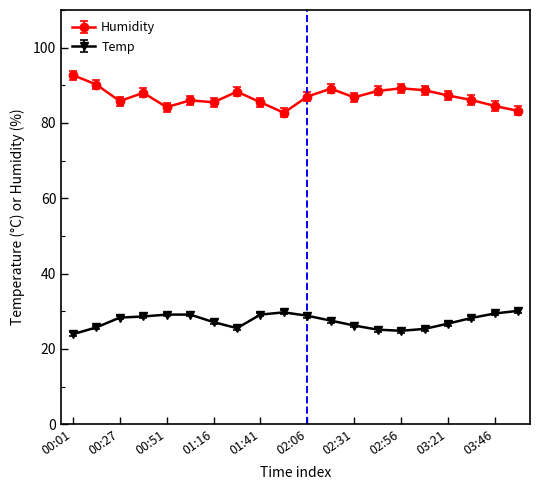

At how many categories does at least one series exceed 69?

20